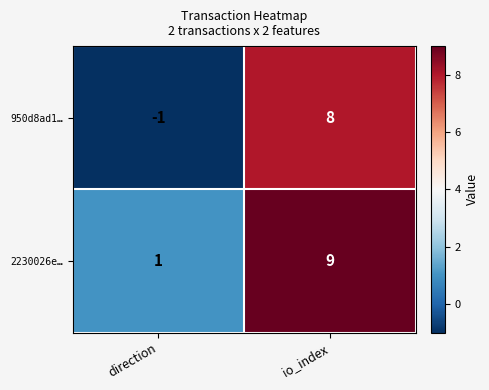

Which label corresponds to the largest value in the chart?

io_index